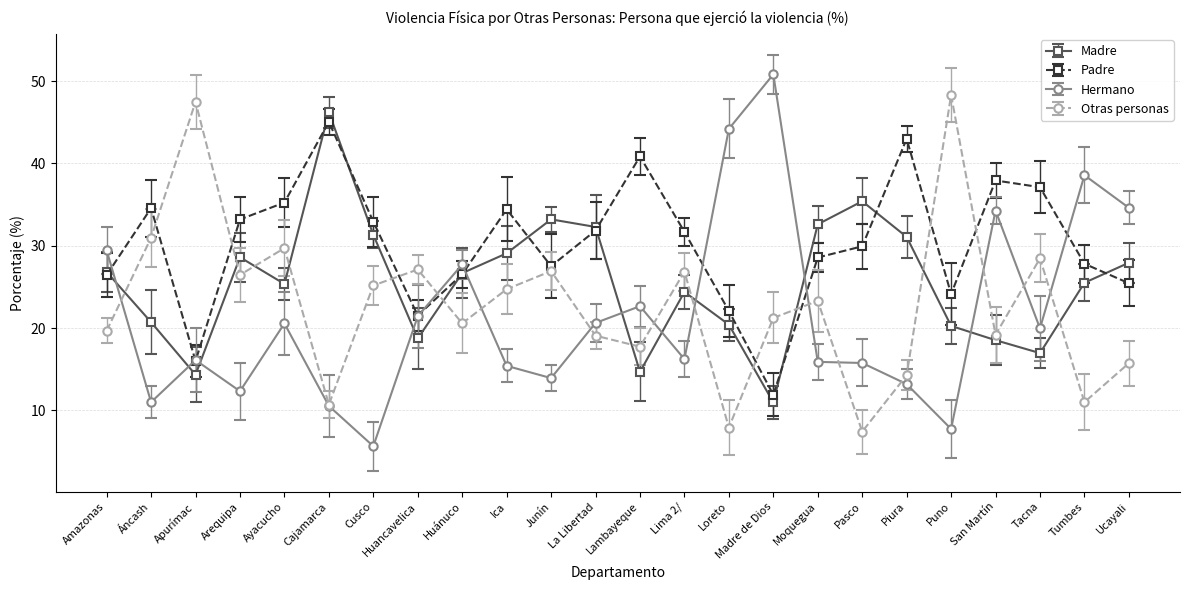

In Padre, how many points are higher than both neighbors (excluding endpoints)?

6